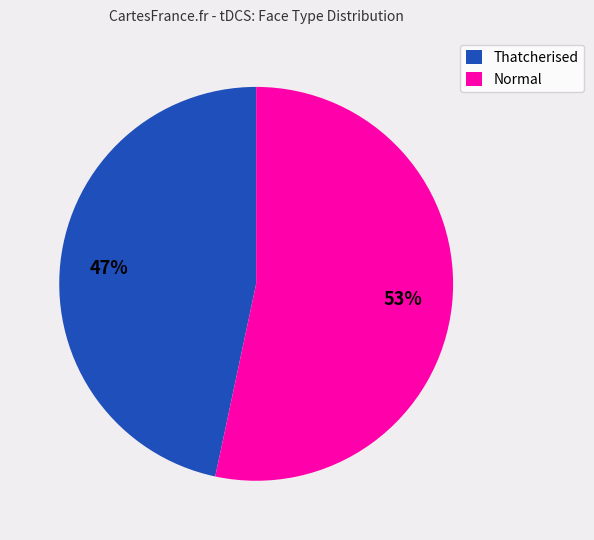

The Thatcherised slice represents 36% of the pie. True or false?

False